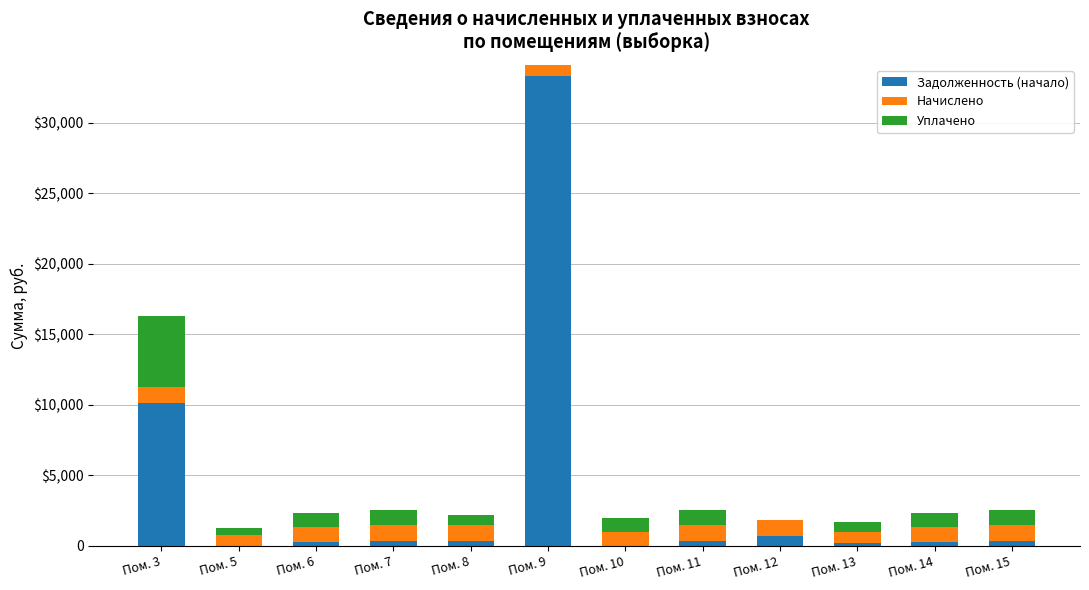

List the labels in order of Задолженность (начало) value, smallest first.

Пом. 10, Пом. 5, Пом. 13, Пом. 14, Пом. 6, Пом. 8, Пом. 7, Пом. 11, Пом. 15, Пом. 12, Пом. 3, Пом. 9